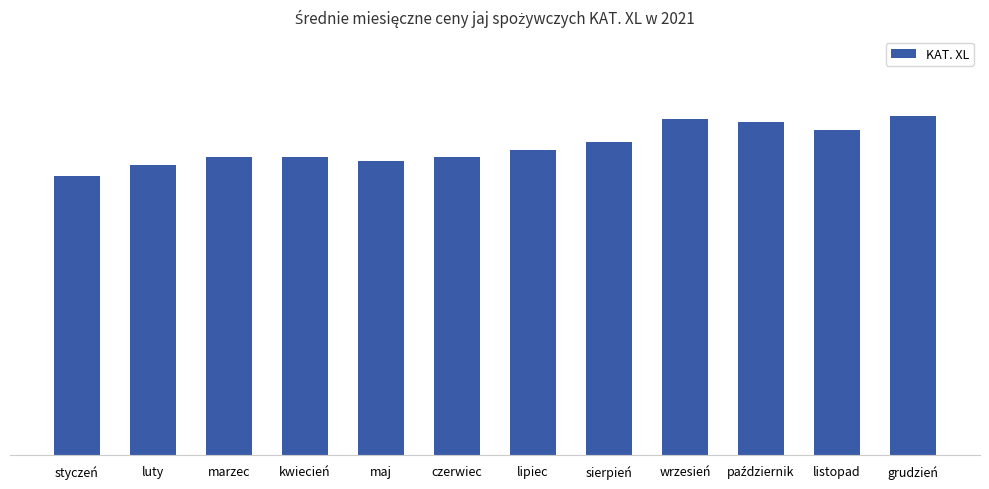

Does the chart contain any negative values?

No